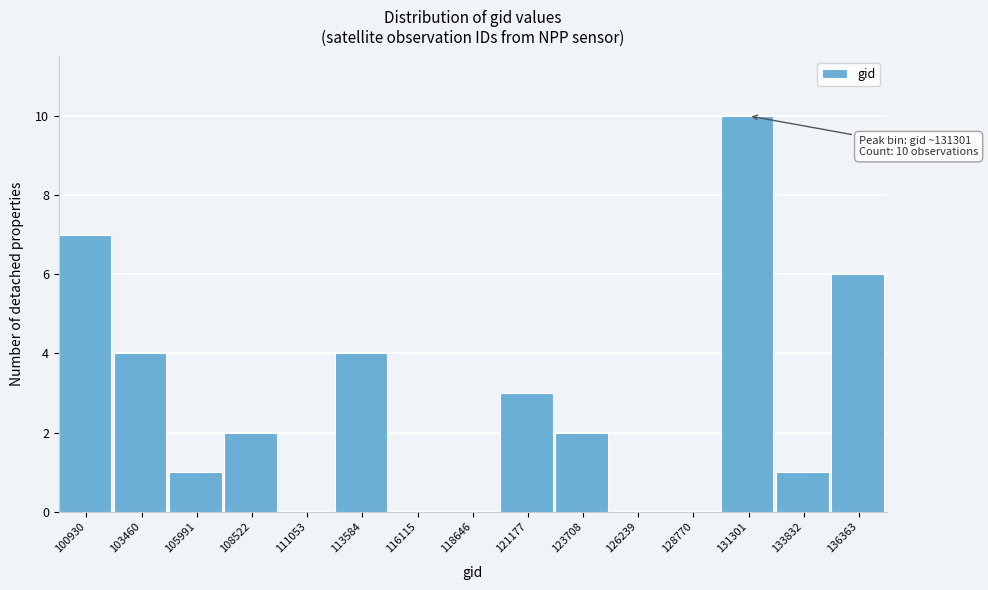

Reading left to right, what are all the values shown in this chart?

100930=7	103460=4	105991=1	108522=2	111053=0	113584=4	116115=0	118646=0	121177=3	123708=2	126239=0	128770=0	131301=10	133832=1	136363=6